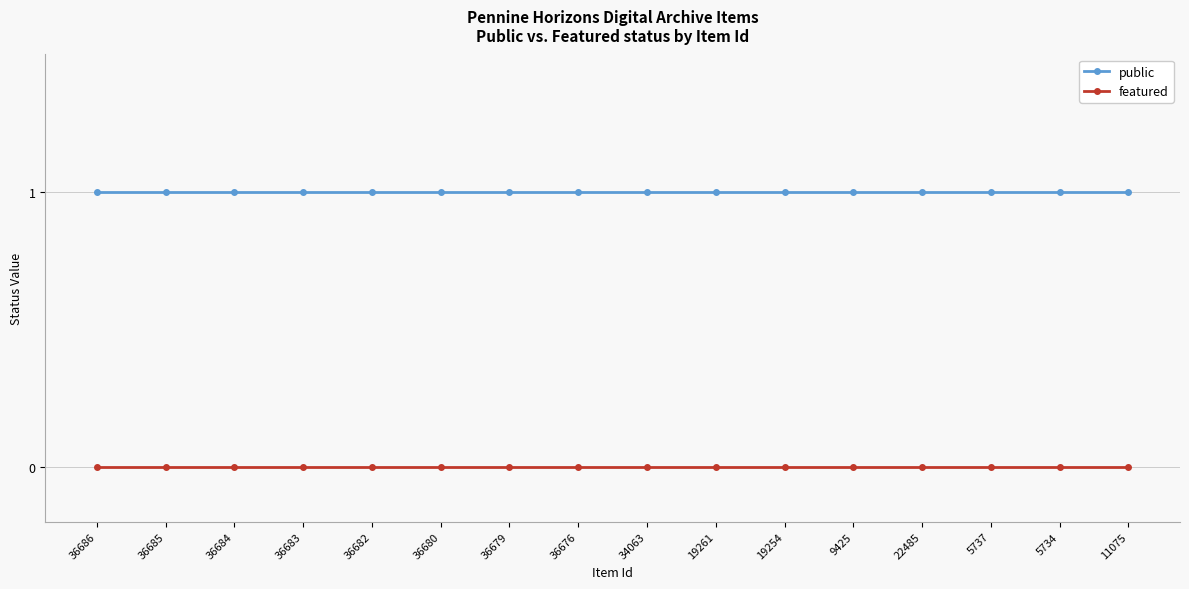

List the series in order of their overall mean, lowest first.

featured, public